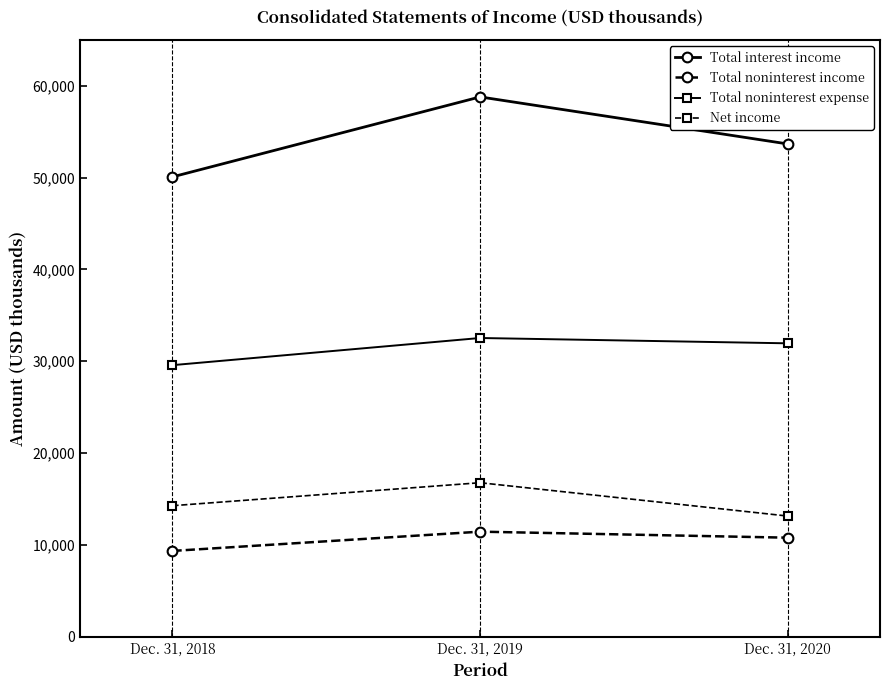

What is the difference between the Total noninterest expense values at Dec. 31, 2019 and Dec. 31, 2018?

2958